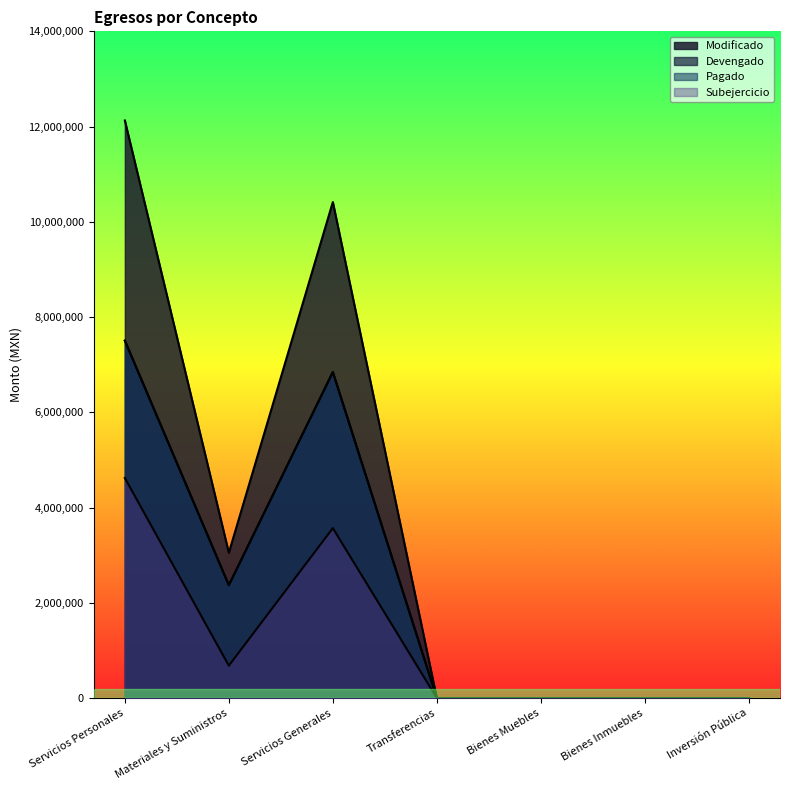

List the labels in order of Modificado value, largest first.

Servicios Personales, Servicios Generales, Materiales y Suministros, Transferencias, Bienes Muebles, Bienes Inmuebles, Inversión Pública